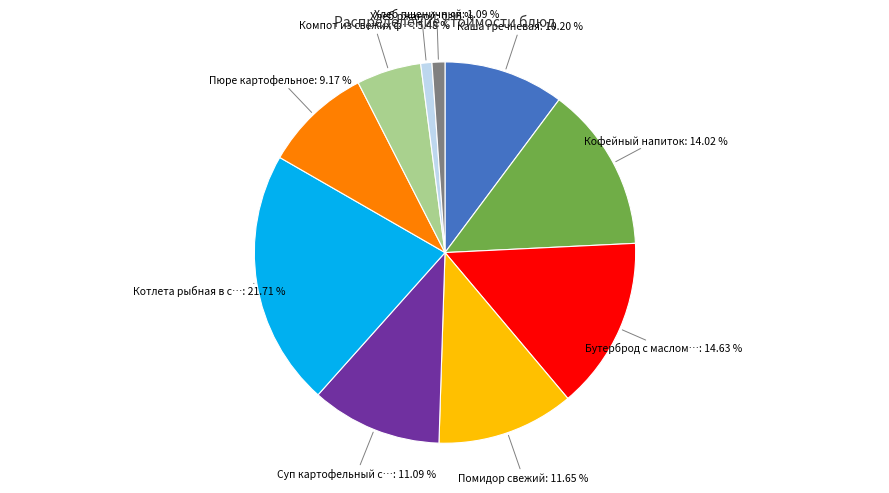

Count the number of slices in the pie.

10